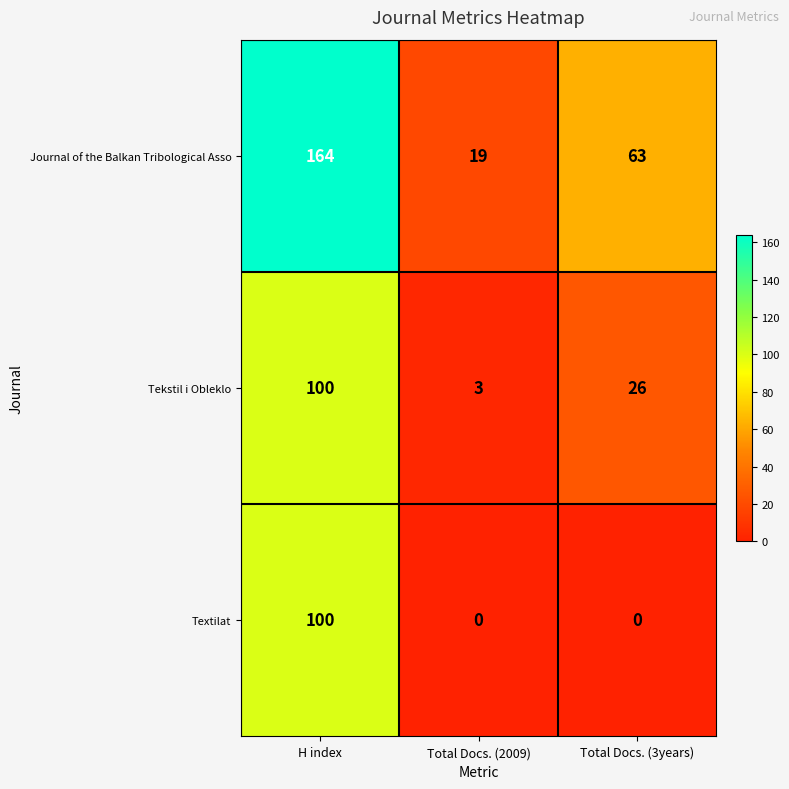

How many data points does each series have?

3